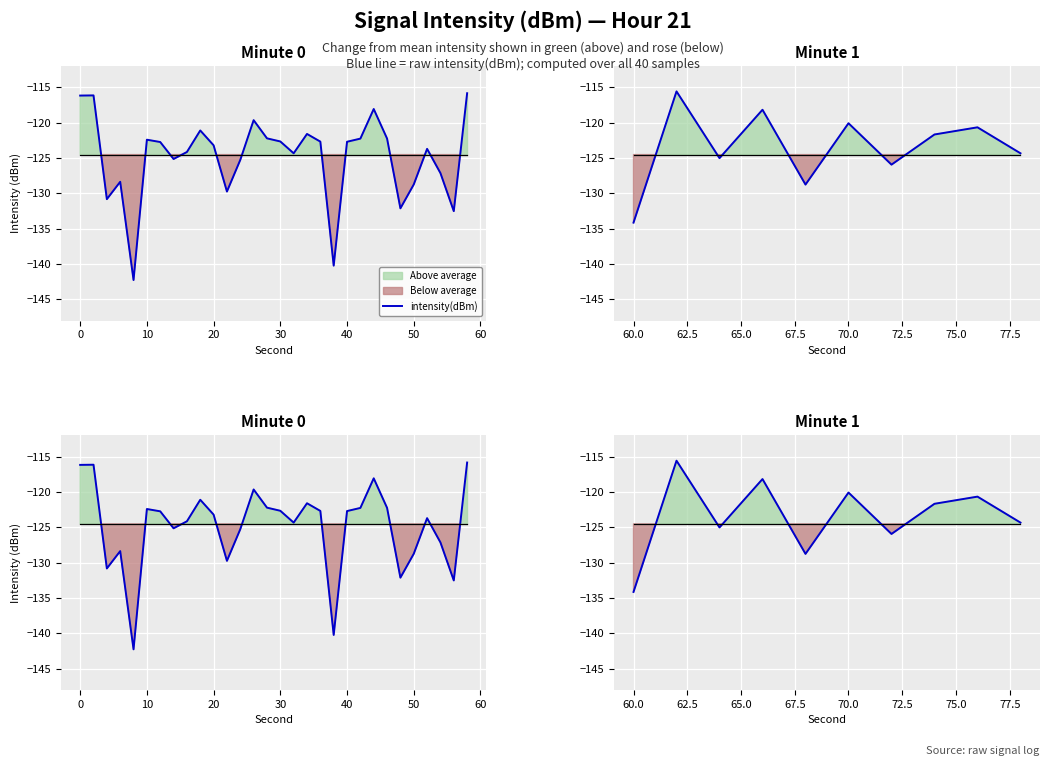

What is the total value across all series at 0?

-240.1